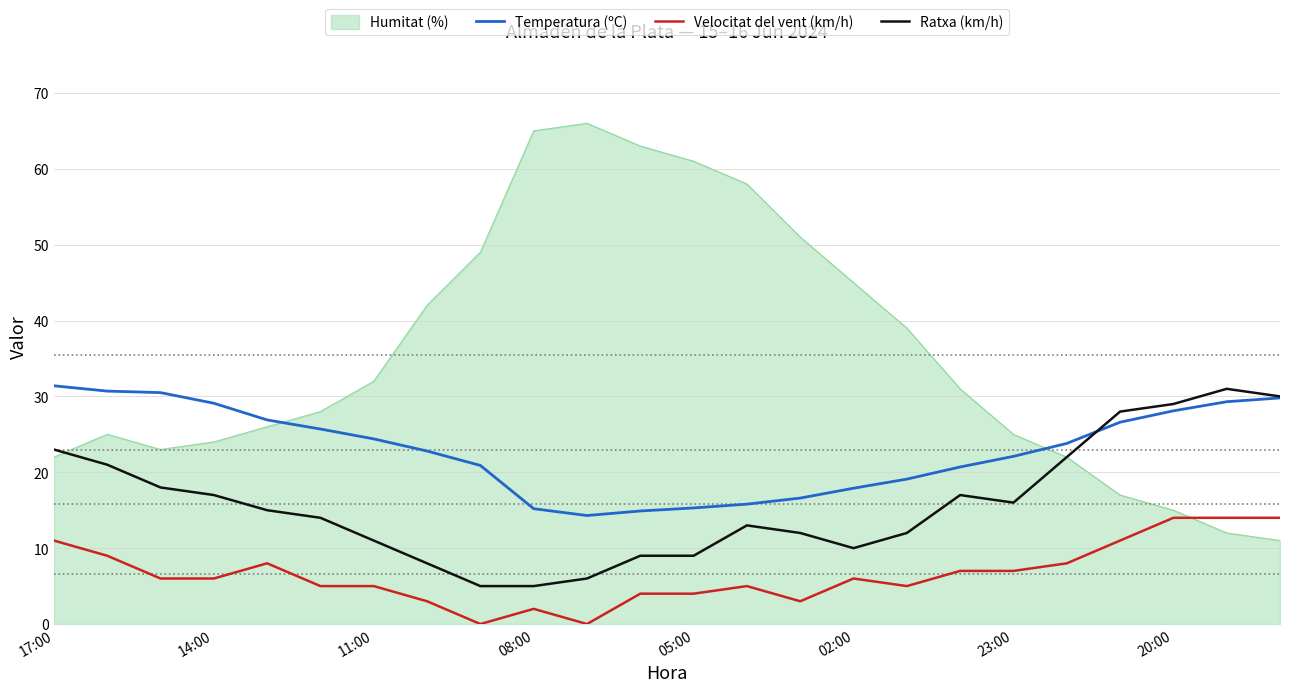

Which series has the largest range (max minus min)?

Humitat (%)